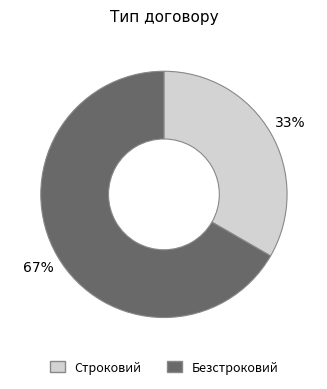

What is the majority slice?

Безстроковий